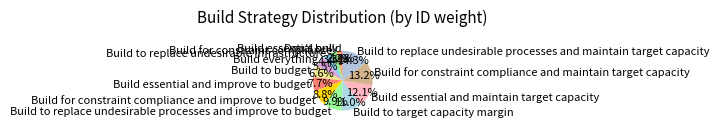

Between Build for constraint compliance and maintain target capacity and Build to replace undesirable processes and improve to budget, which is larger?

Build for constraint compliance and maintain target capacity